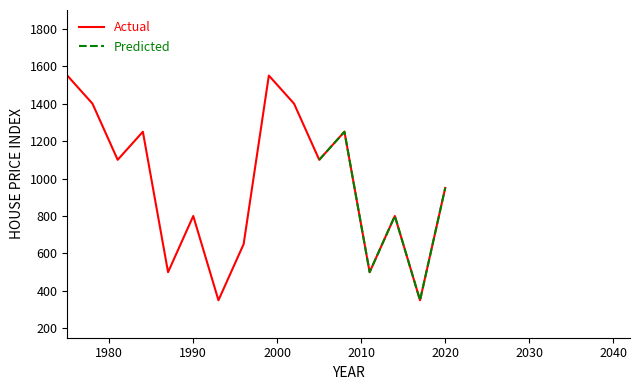

How many interior local peaks (higher than both neighbors) does the data have?

5